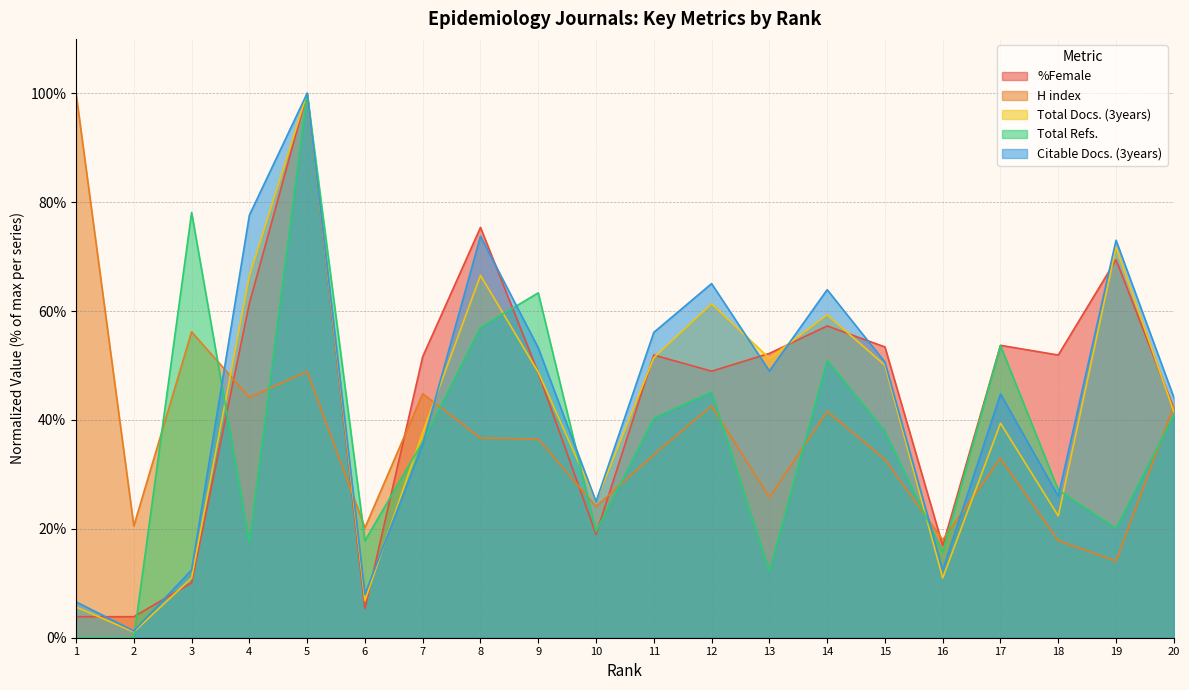

How many data points does each series have?

20